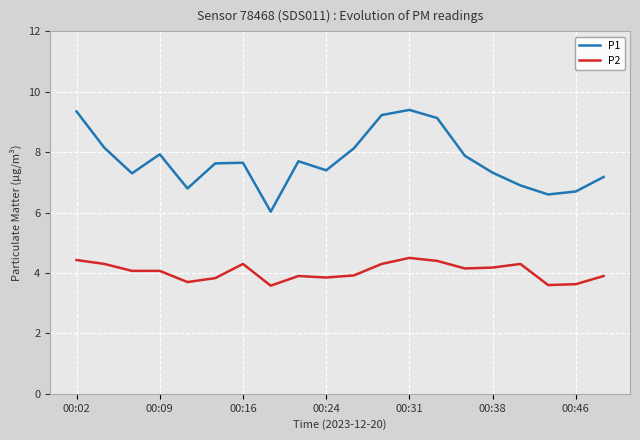

Is this an area chart (filled region under the line)?

No